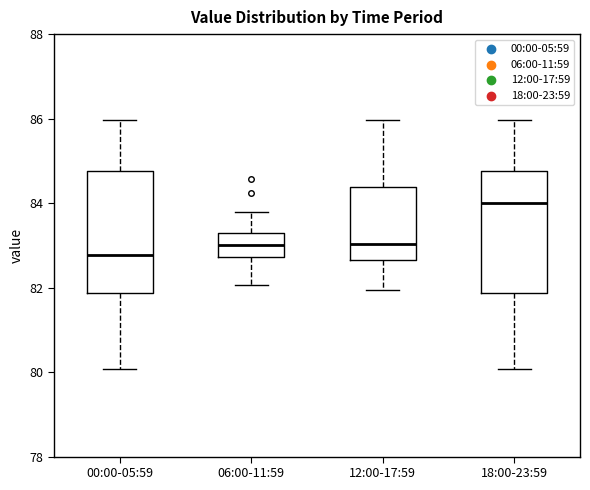

Which box's median line is the lowest?

00:00-05:59